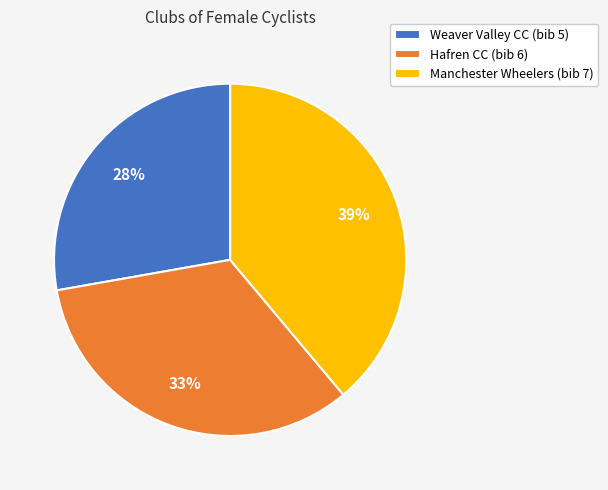

Count the number of slices in the pie.

3